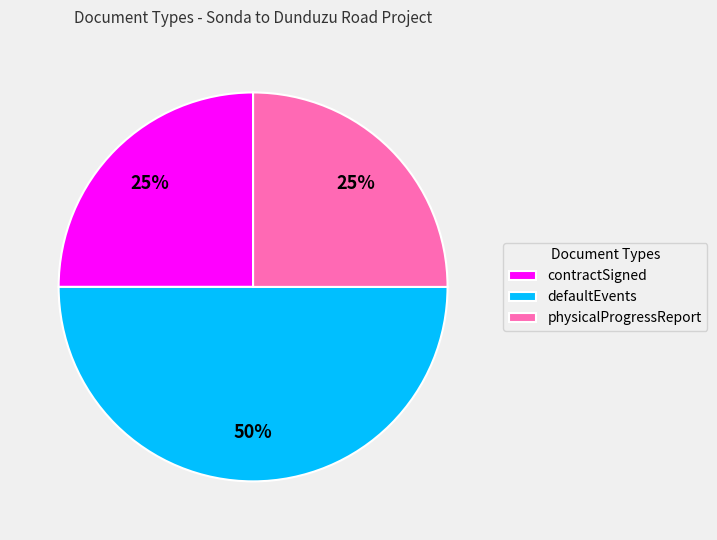

To the nearest percent, what is the average slice percentage?

33%